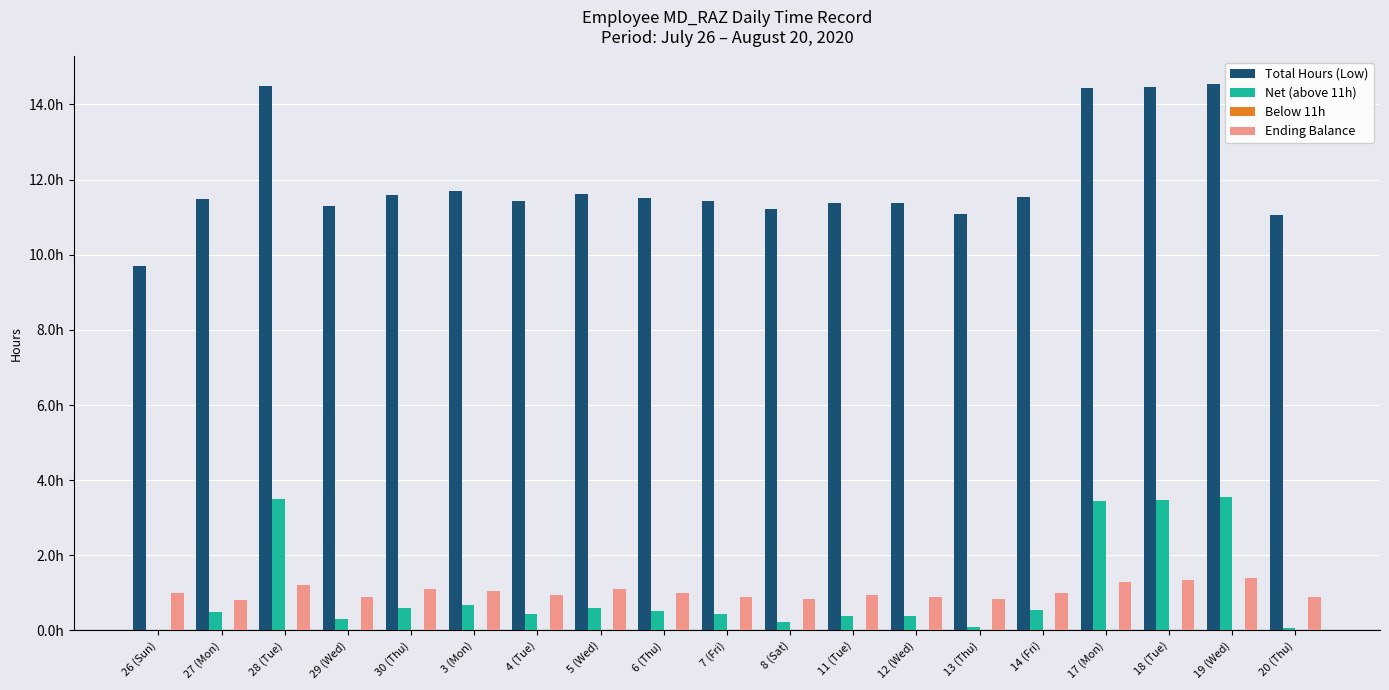

At how many categories does at least one series exceed 2?

19